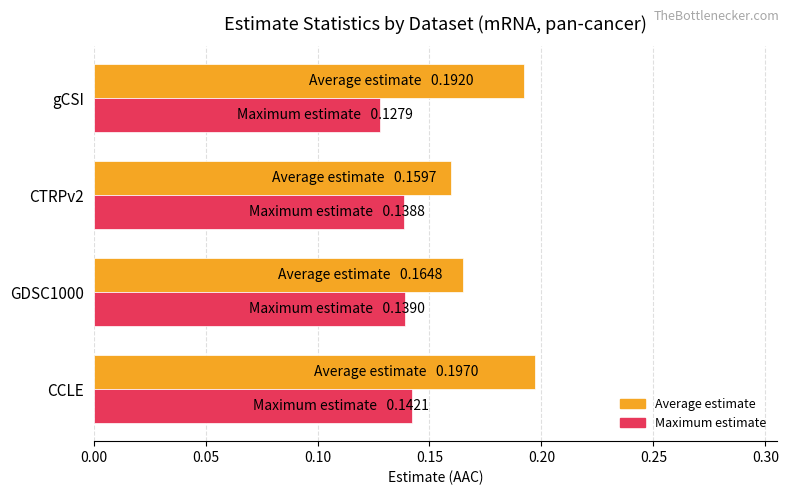

Which series has the largest range (max minus min)?

Average estimate